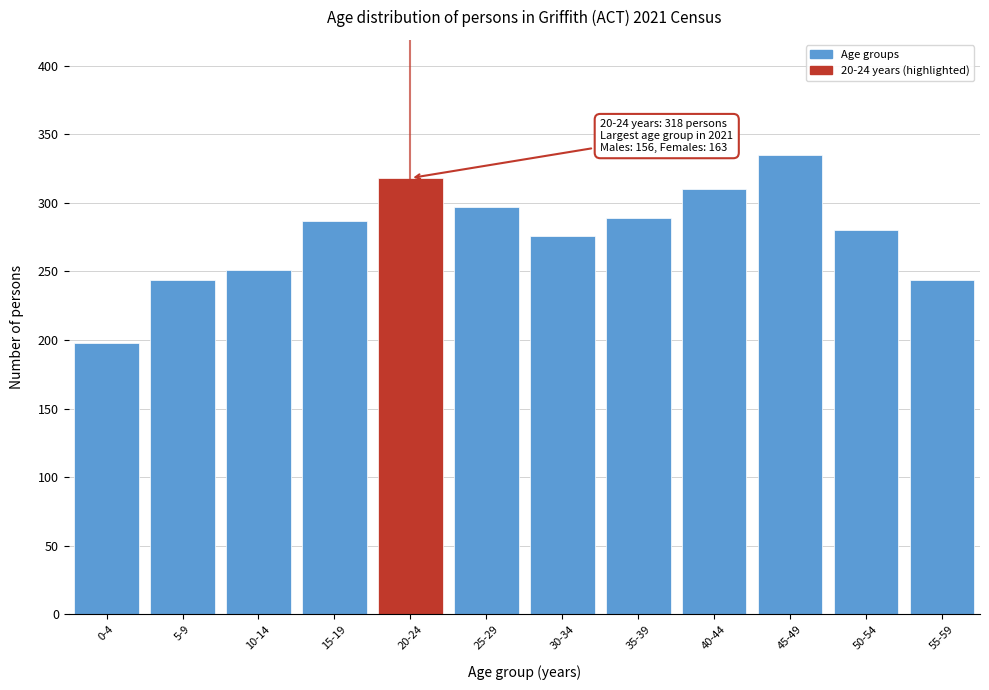

Reading left to right, list all the values displayed in this chart.

198	244	251	287	318	297	276	289	310	335	280	244